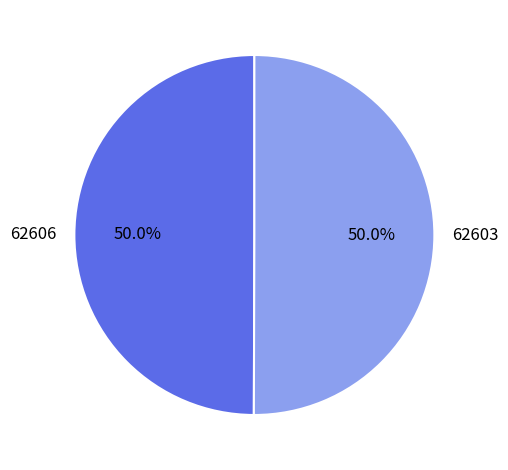

The 62603 slice represents 44% of the pie. True or false?

False